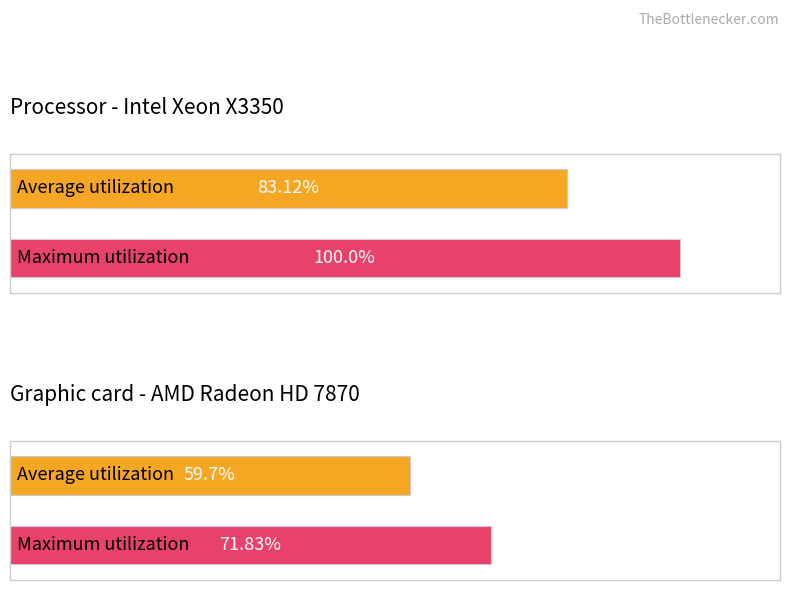

At how many categories does at least one series exceed 92?

1